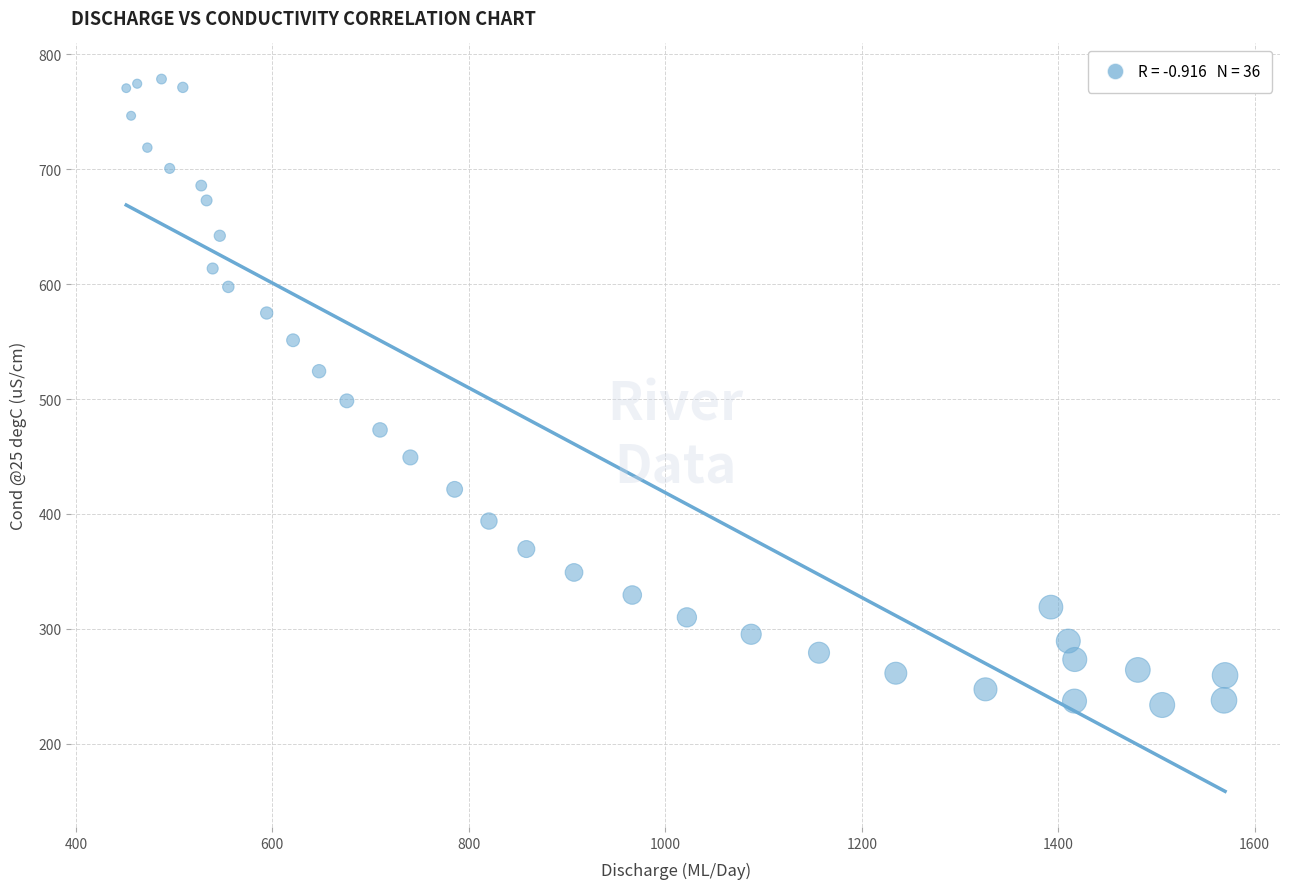

What Y value in the scatter plot is closest to 506?

498.4